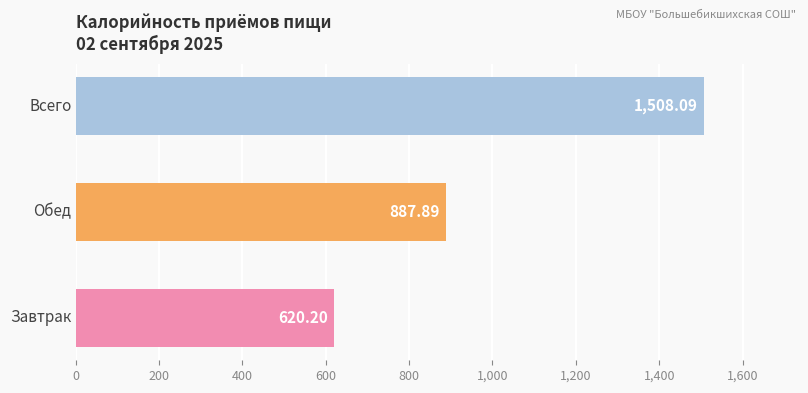

What is the difference between the maximum and second lowest values?

620.2